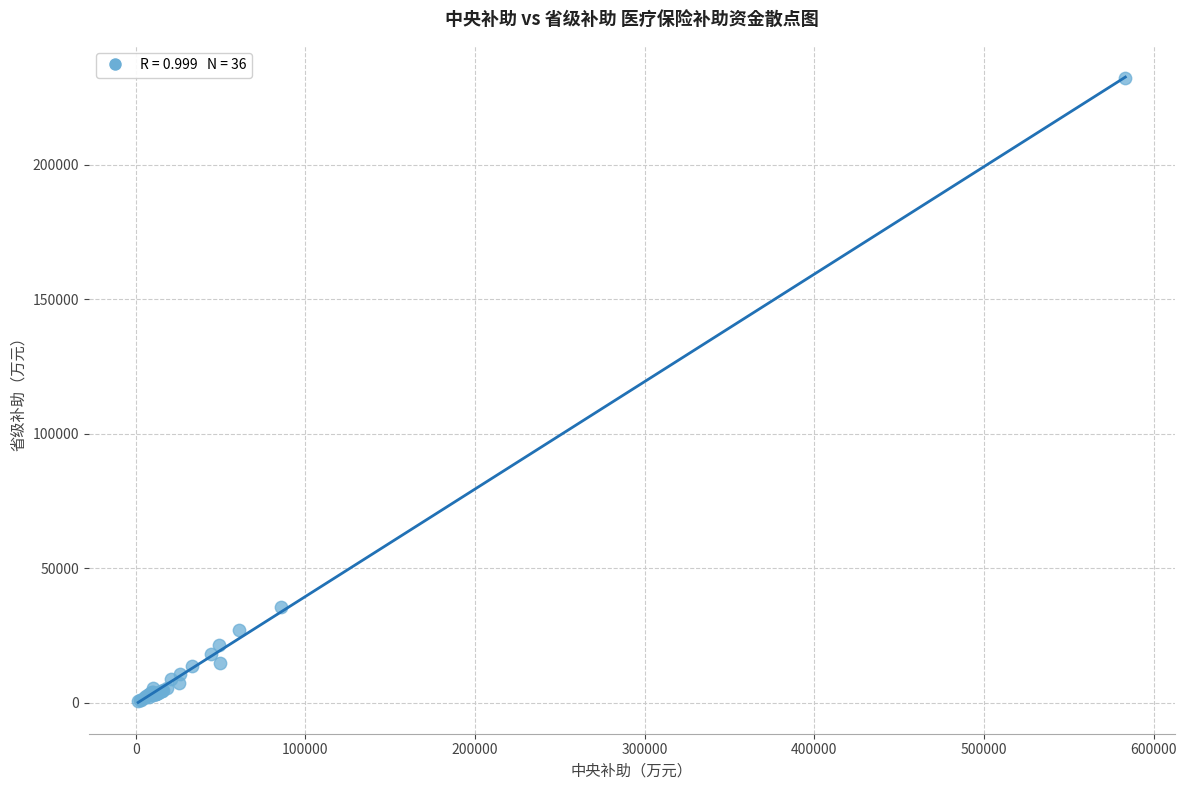

What Y value in the scatter plot is closest to 116543?

35695